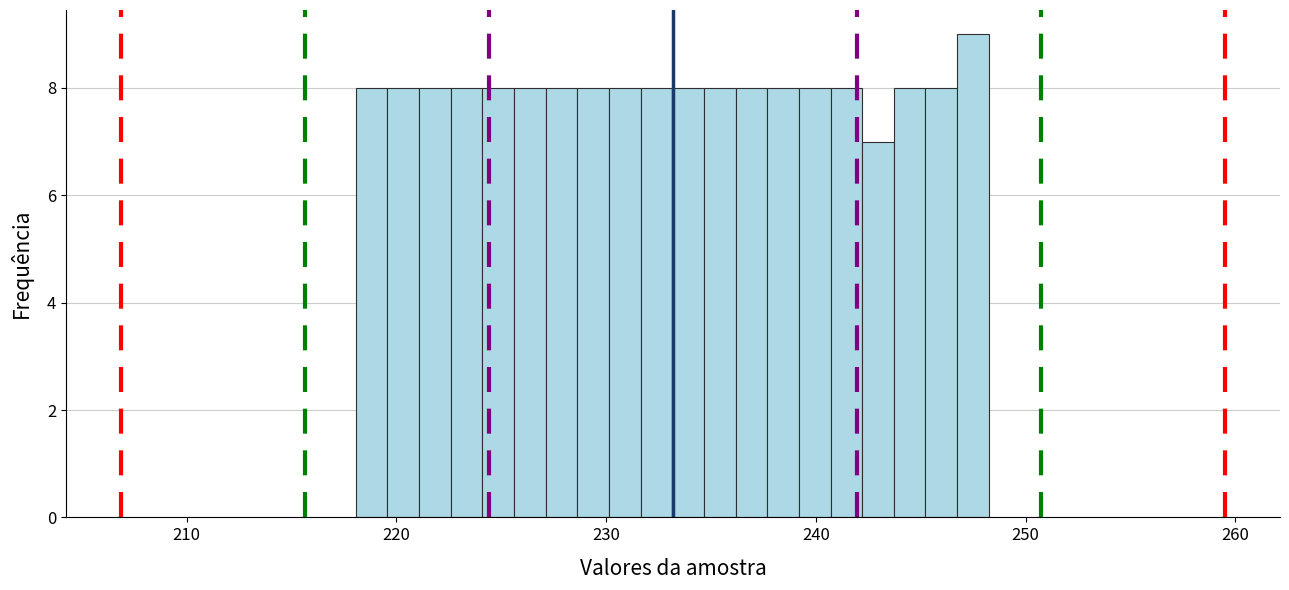

Around what value on the x-axis is the tallest bar? Give the approximate position of its centre, as read against the axis.

247